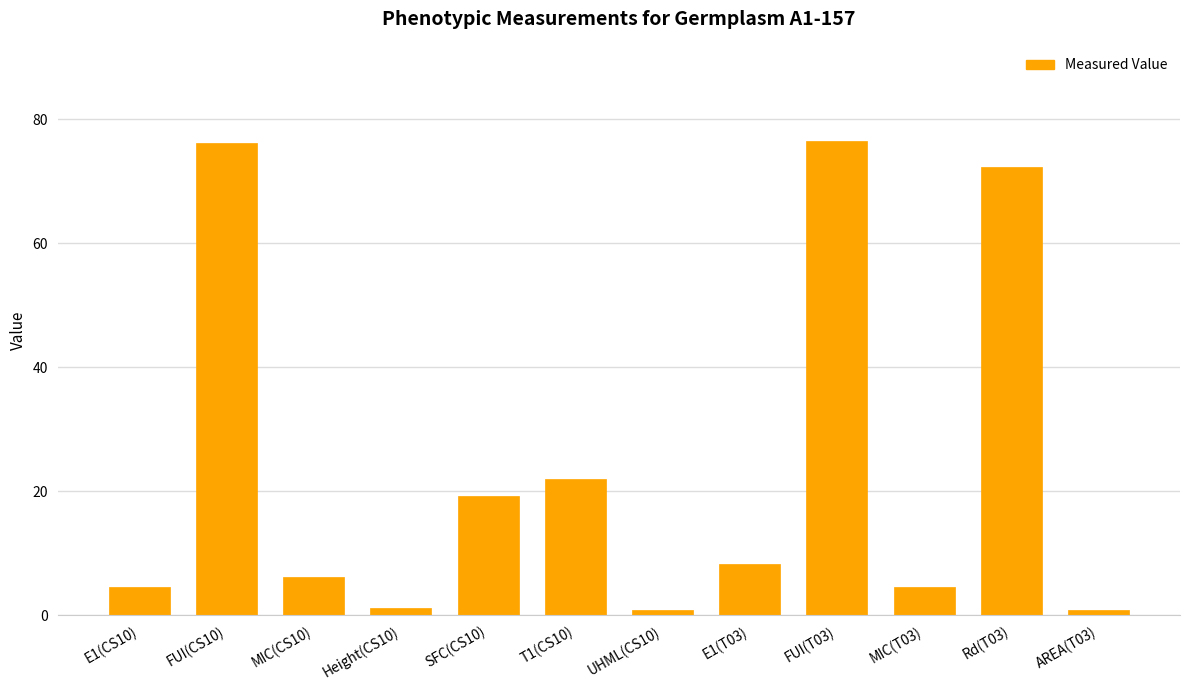

True or false: the data shows 7.8 at MIC(T03).

False